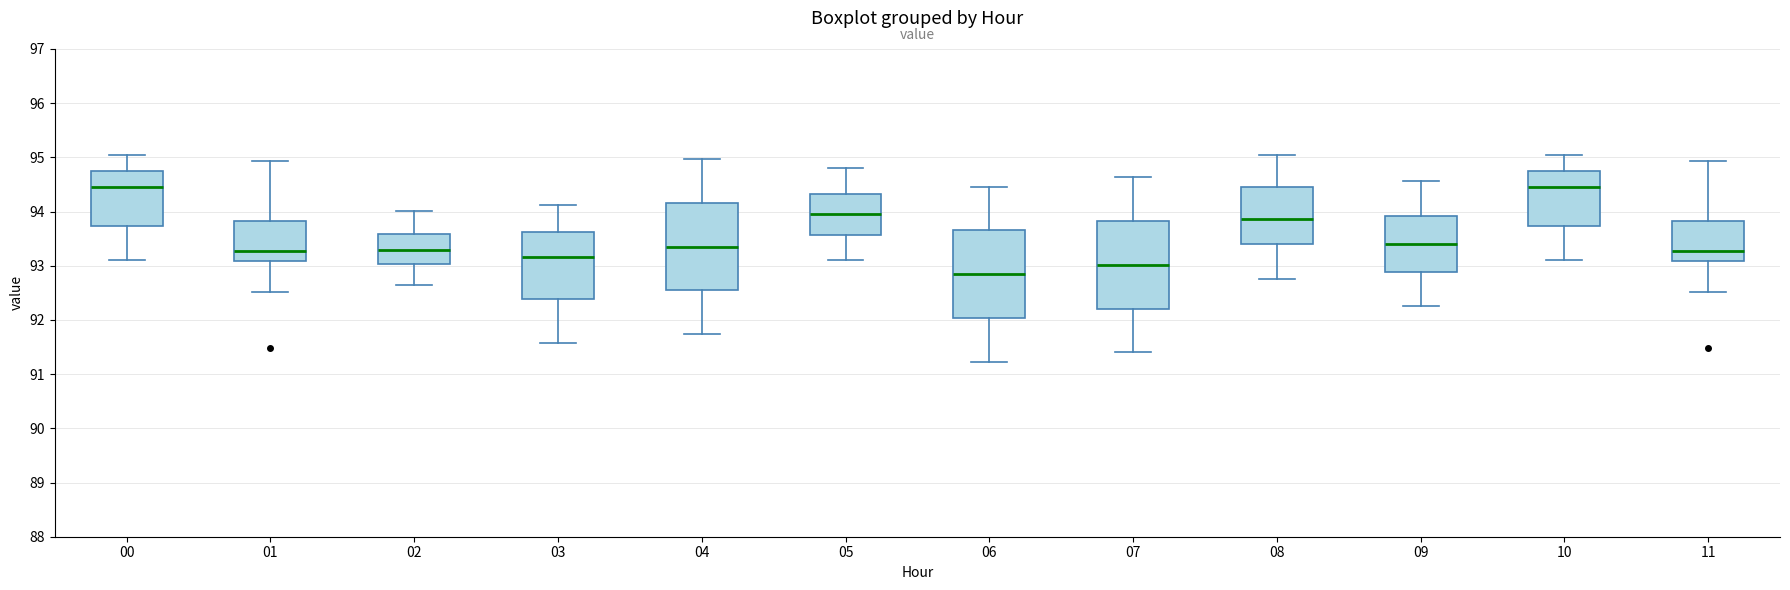

Where does the upper whisker of the box at x = 01 end on the y-axis? The values are not printed on the chart, so give them approximately, as read against the axis.

94.9